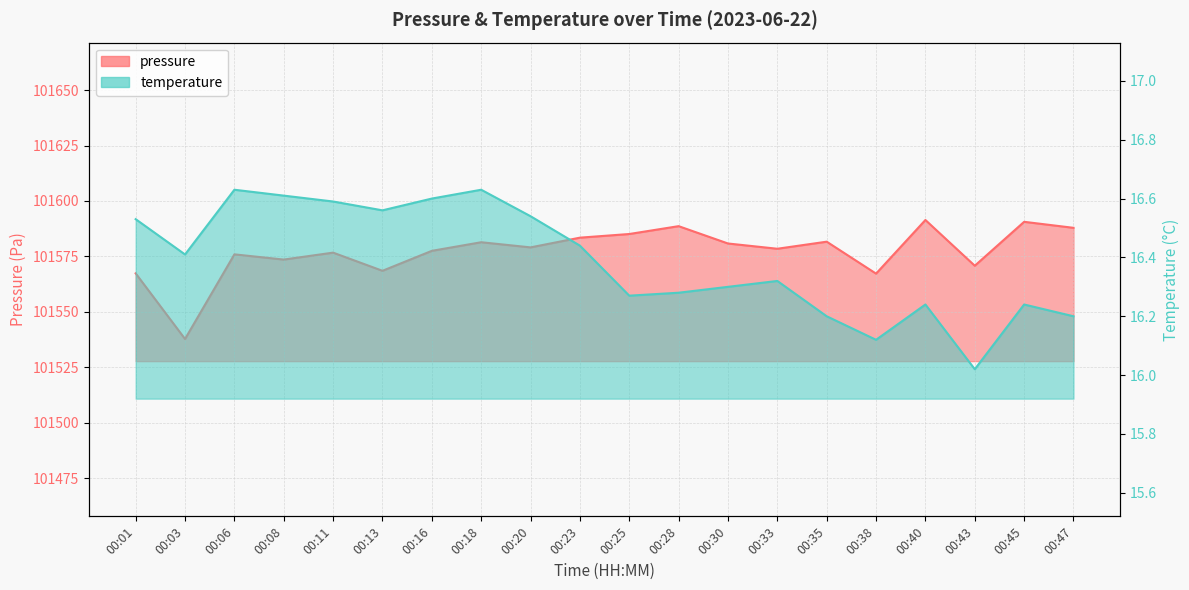

What is the greatest value displayed?

101591.4